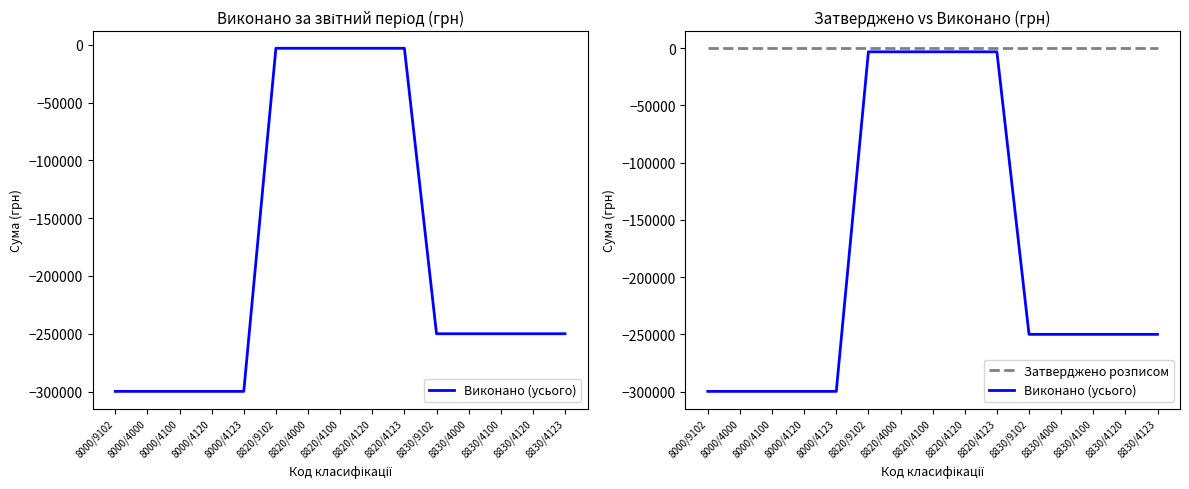

What is the total value across all series at 8000/4000?

-299843.8